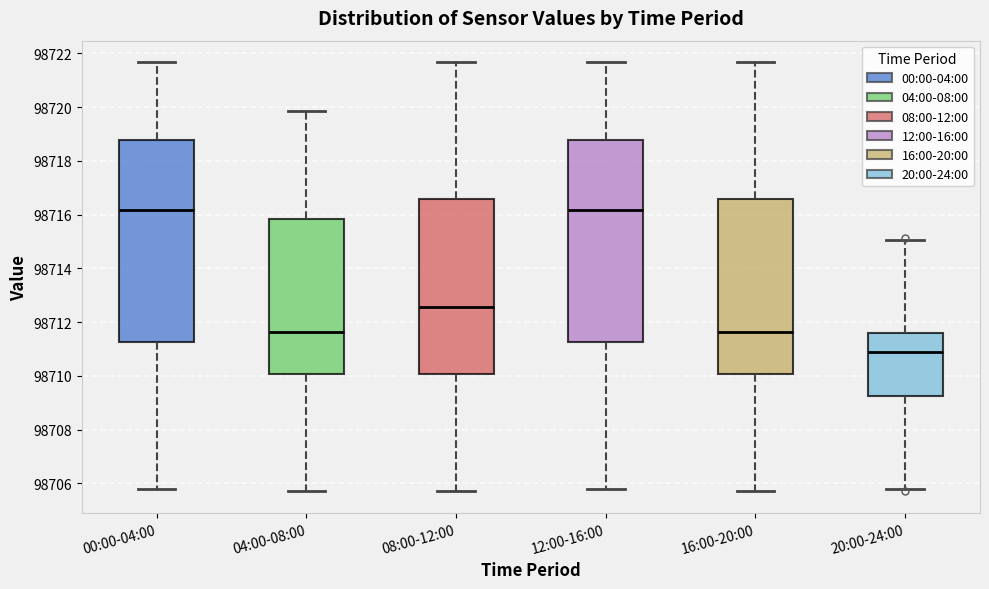

Reading left to right, read every box against the y-axis: the position of its median line, the range the box covers, and the ends of its whiskers. The values are not printed on the chart, so give them approximately, as read against the axis.

00:00-04:00: median 98716.2, box 98711.2 to 98718.8, whiskers 98705.8 to 98721.6
04:00-08:00: median 98711.6, box 98710.0 to 98715.8, whiskers 98705.8 to 98719.8
08:00-12:00: median 98712.6, box 98710.0 to 98716.6, whiskers 98705.8 to 98721.6
12:00-16:00: median 98716.2, box 98711.2 to 98718.8, whiskers 98705.8 to 98721.6
16:00-20:00: median 98711.6, box 98710.0 to 98716.6, whiskers 98705.8 to 98721.6
20:00-24:00: median 98711.0, box 98709.2 to 98711.6, whiskers 98705.8 to 98715.0